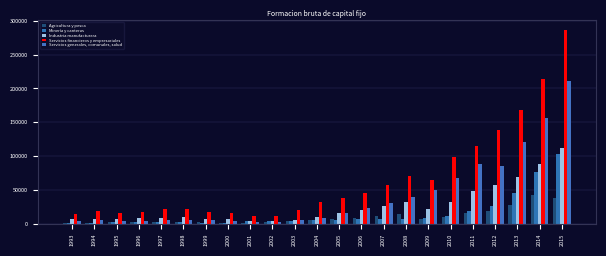

How many bars are there in total?

115